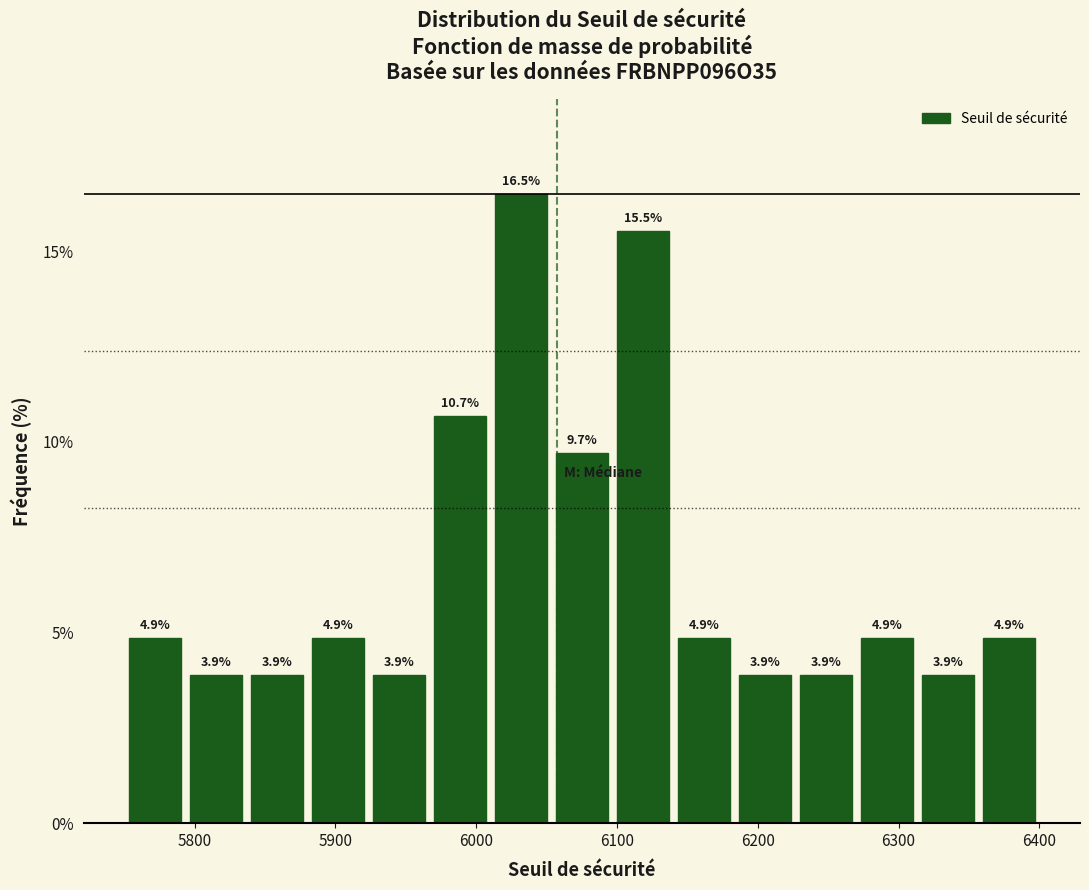

Which range on the x-axis has the tallest bar?

6010 to 6050